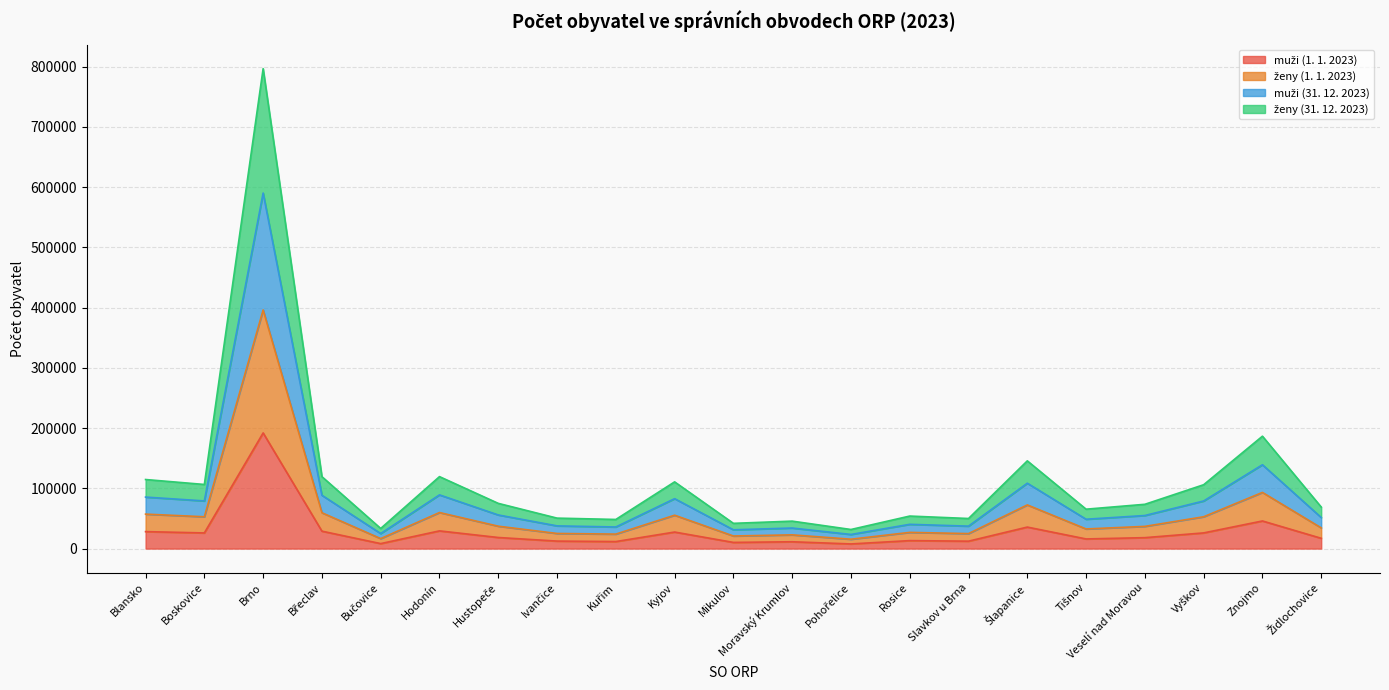

Which category has the highest value across all series?

Brno